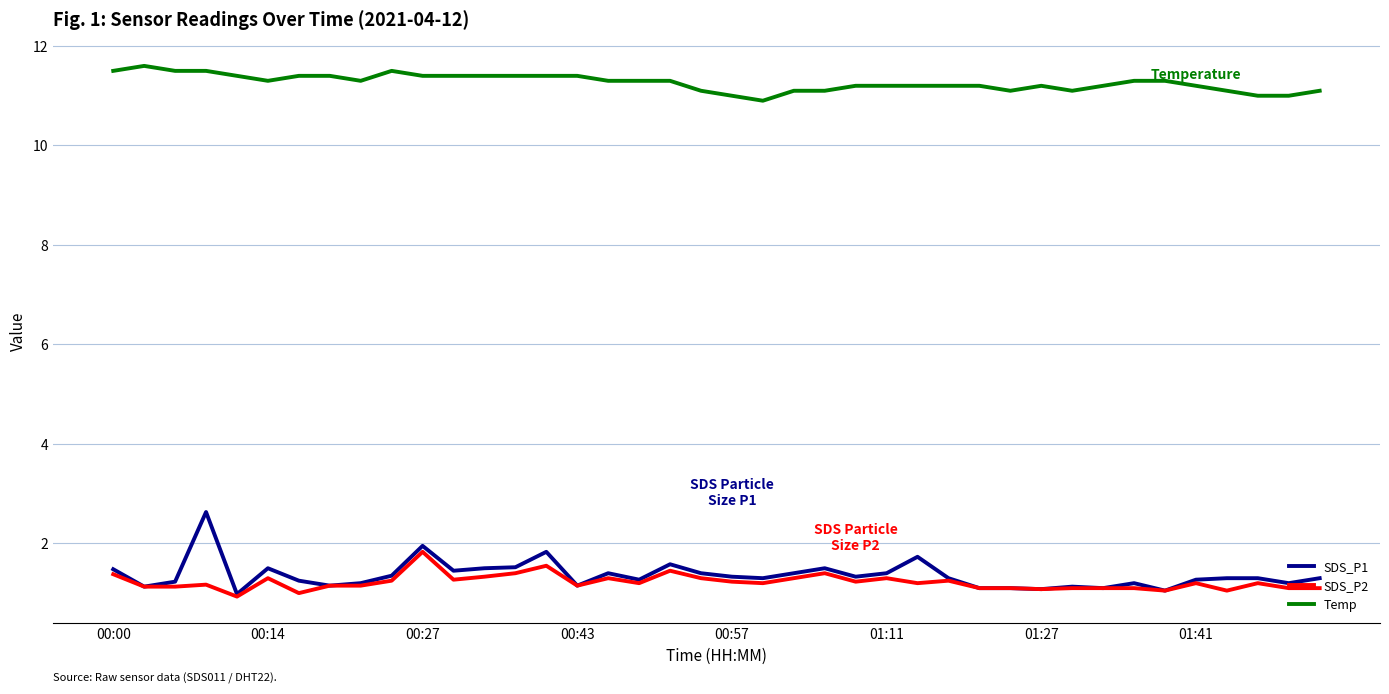

Which series has the widest spread of values?

SDS_P1